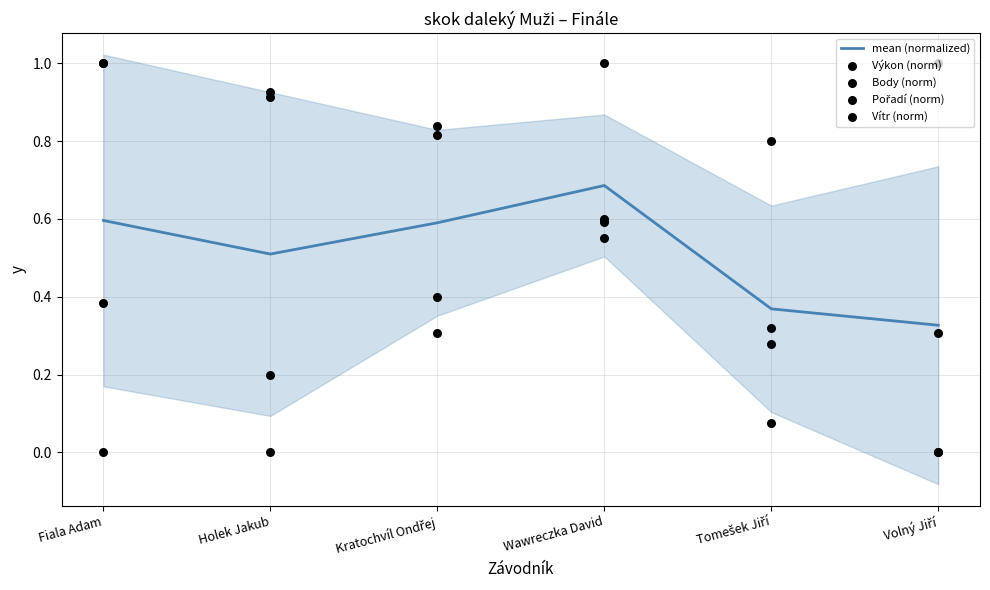

At how many categories does at least one series exceed 0?

6